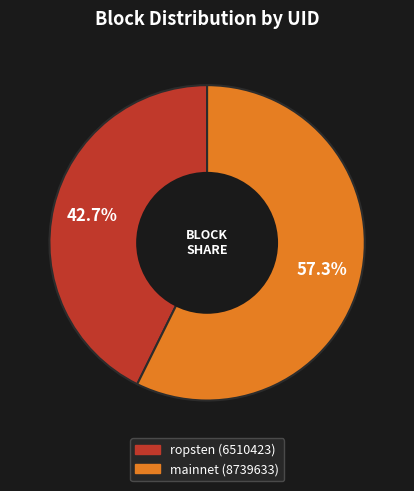

Does any single category account for the majority?

Yes